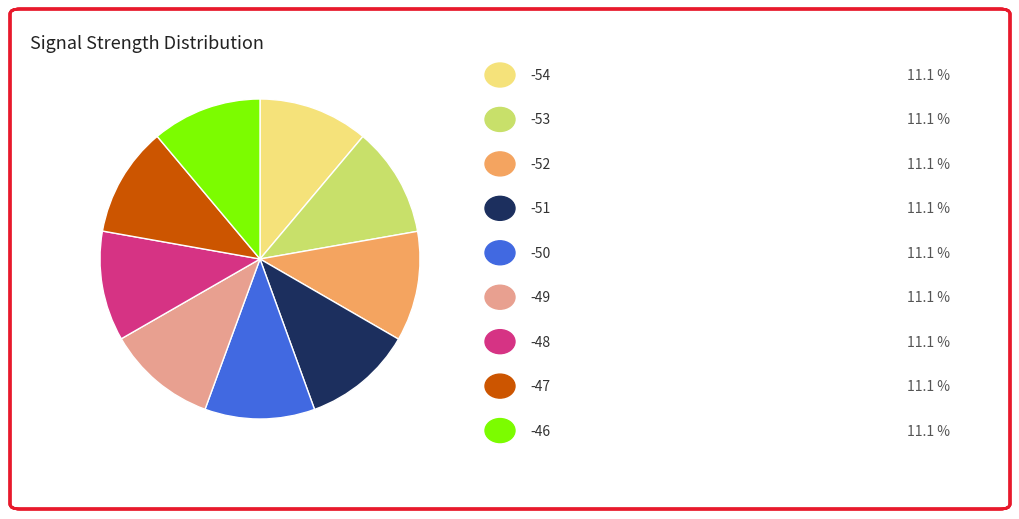

Does any single category account for the majority?

No